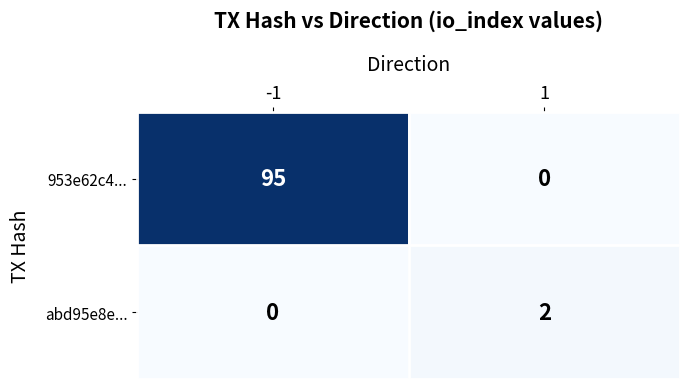

At which category is the sum across all series the highest?

-1